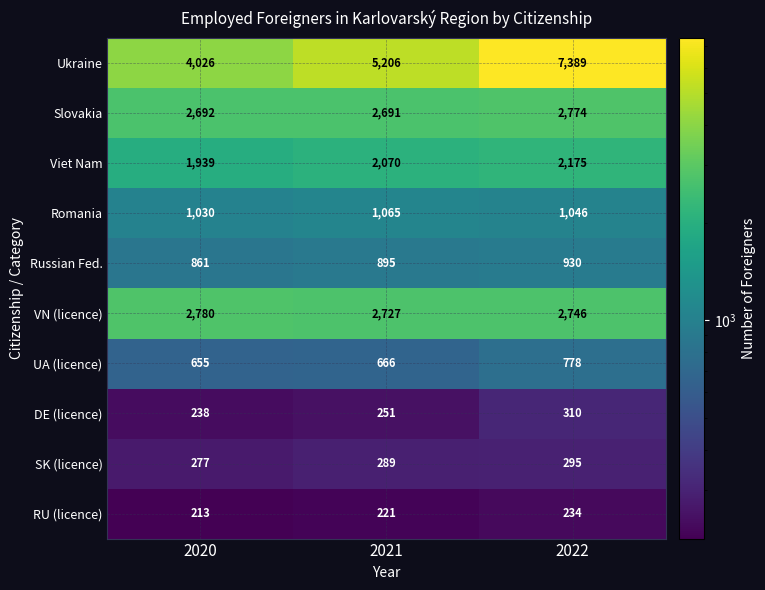

What is the minimum value shown in the chart?

213